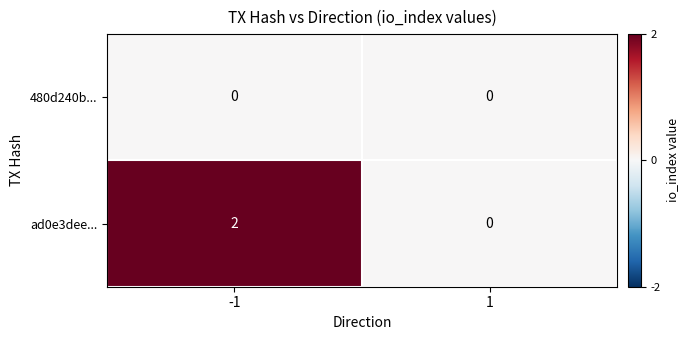

Reading left to right, what are all the values shown in this chart?

480d240b...: -1=0	1=0
ad0e3dee...: -1=2	1=0